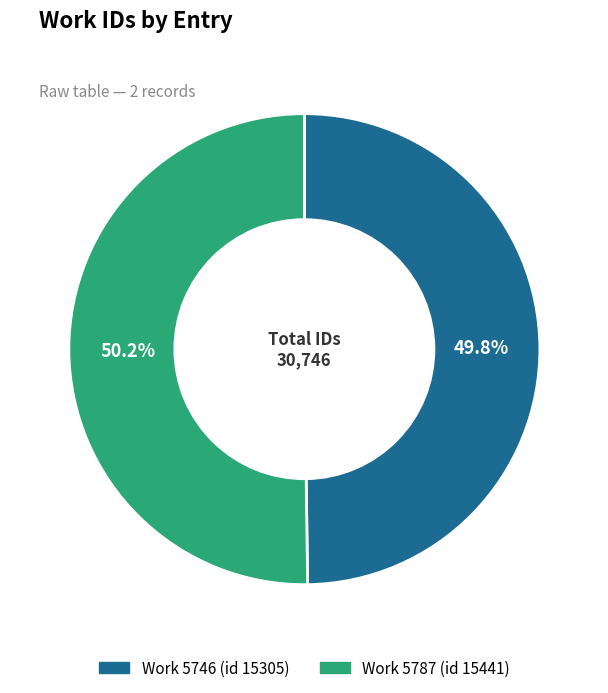

Combined, do Work 5787 (id 15441) and Work 5746 (id 15305) account for over 50%?

Yes